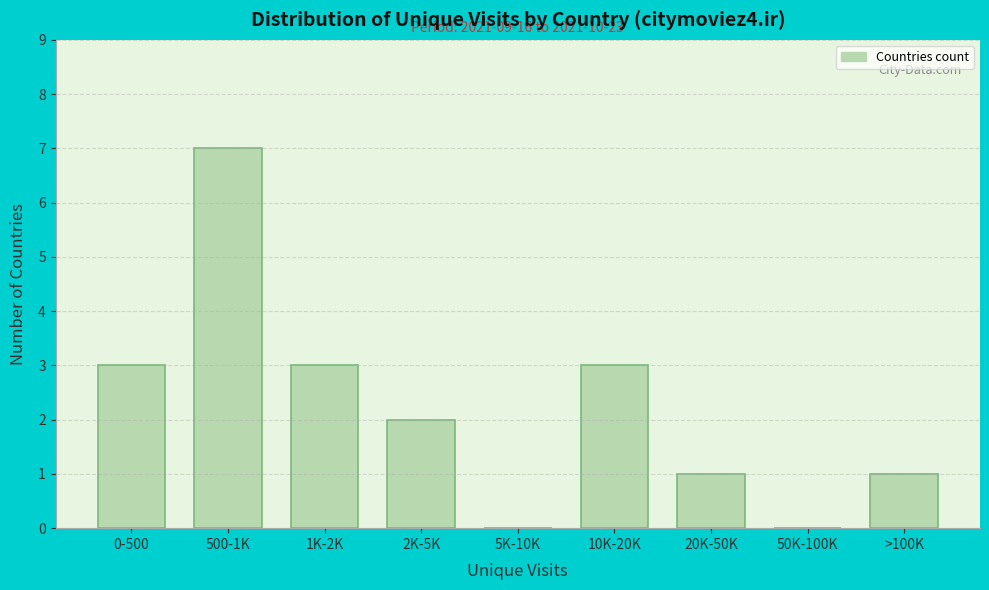

Reading left to right, transcribe all the data shown in this chart.

0-500=3	500-1K=7	1K-2K=3	2K-5K=2	5K-10K=0	10K-20K=3	20K-50K=1	50K-100K=0	>100K=1